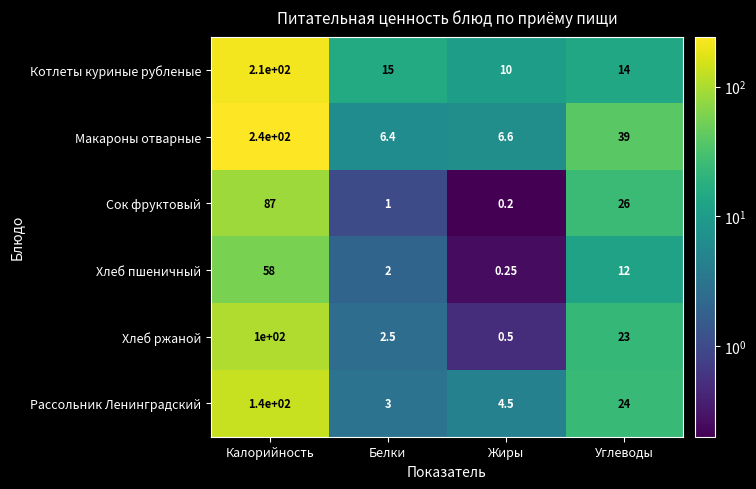

At which category is the sum across all series the highest?

Калорийность